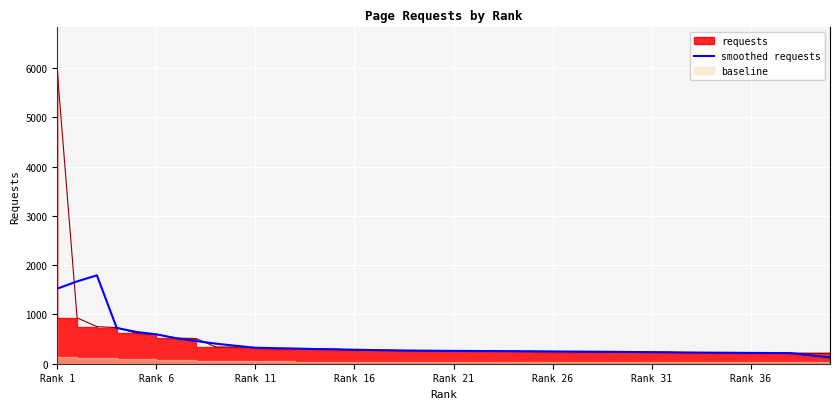

Reading right to left, extract all data points from this chart.

127.6	171.4	215.4	217.2	219.8	222.2	224.4	227.4	231.2	234.6	238.0	241.2	243.8	246.2	248.4	251.0	253.8	256.2	258.2	260.4	263.6	266.4	270.2	277.2	284.2	291.2	297.8	307.8	315.6	323.8	364.6	407.2	461.0	517.2	595.8	644.2	726.4	1794.2	1670.8	1524.2